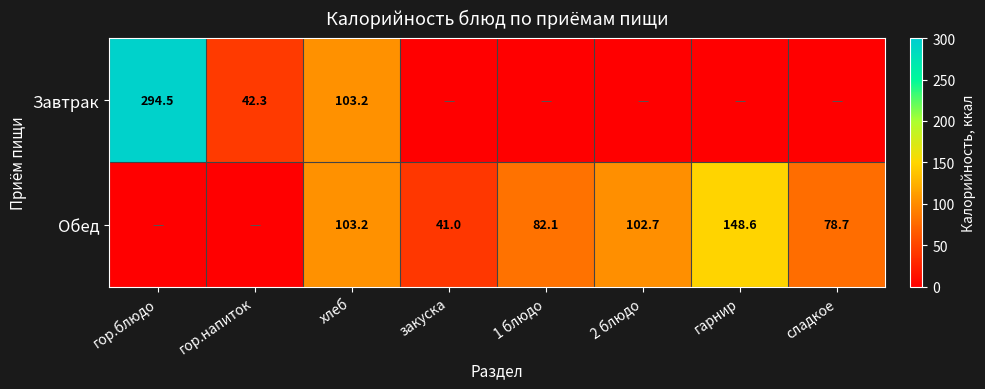

The value of Обед at сладкое is 78.7. True or false?

True